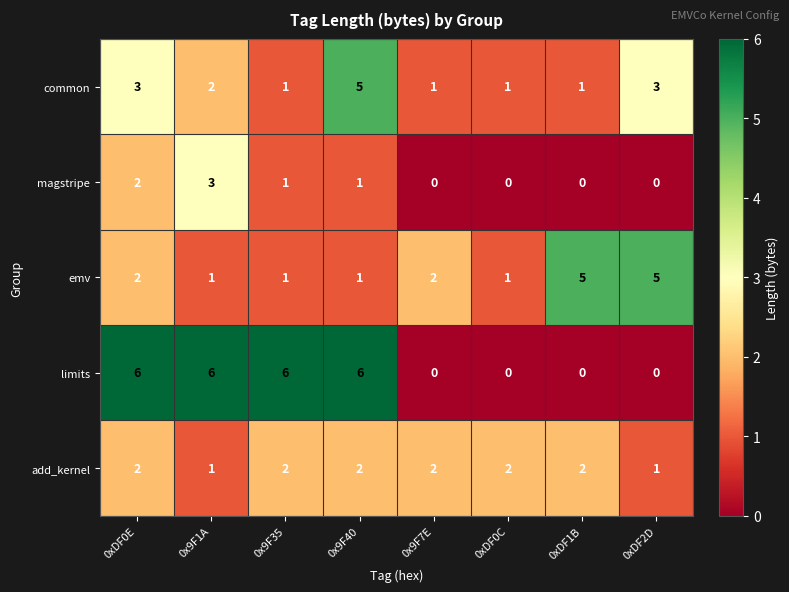

What is the sum of all emv values?

18